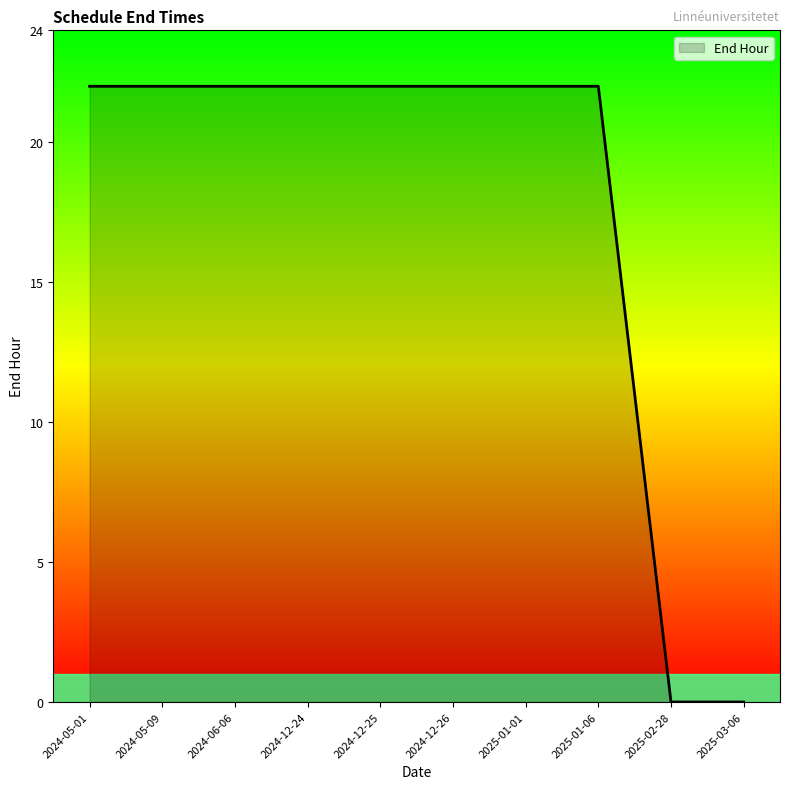

Which has a higher value, 2025-03-06 or 2025-01-06?

2025-01-06